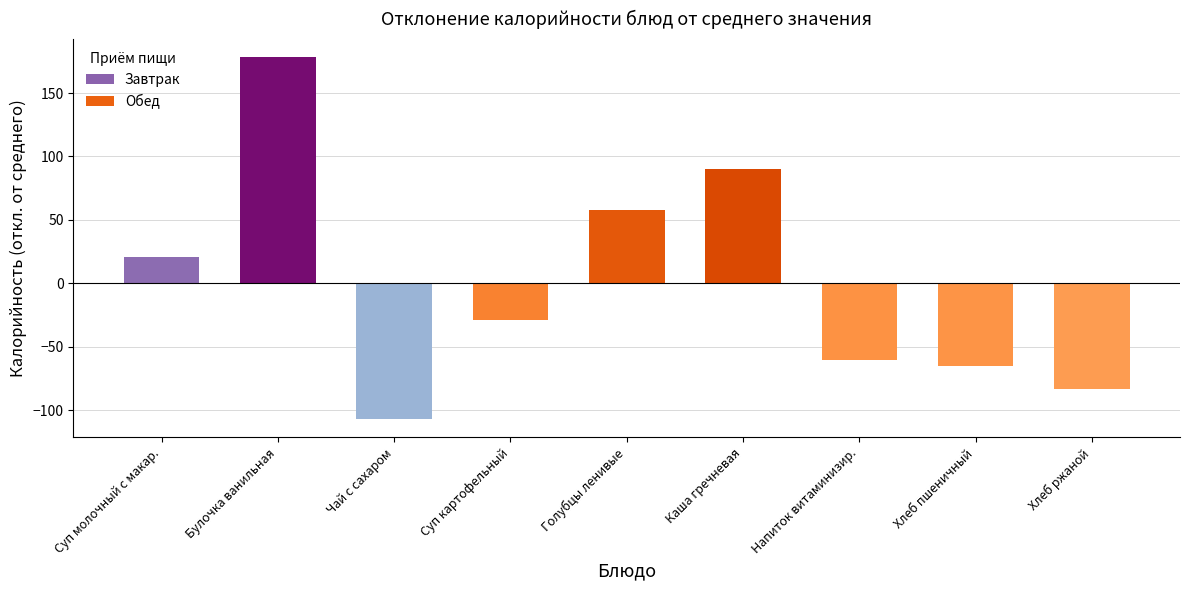

Reading left to right, extract all data points from this chart.

20.3	178.2	-107.3	-29.4	57.7	89.9	-60.8	-65.3	-83.6